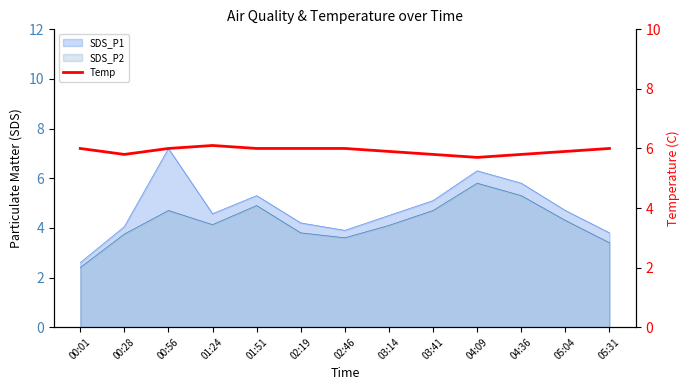

Does the chart have visible grid lines?

No